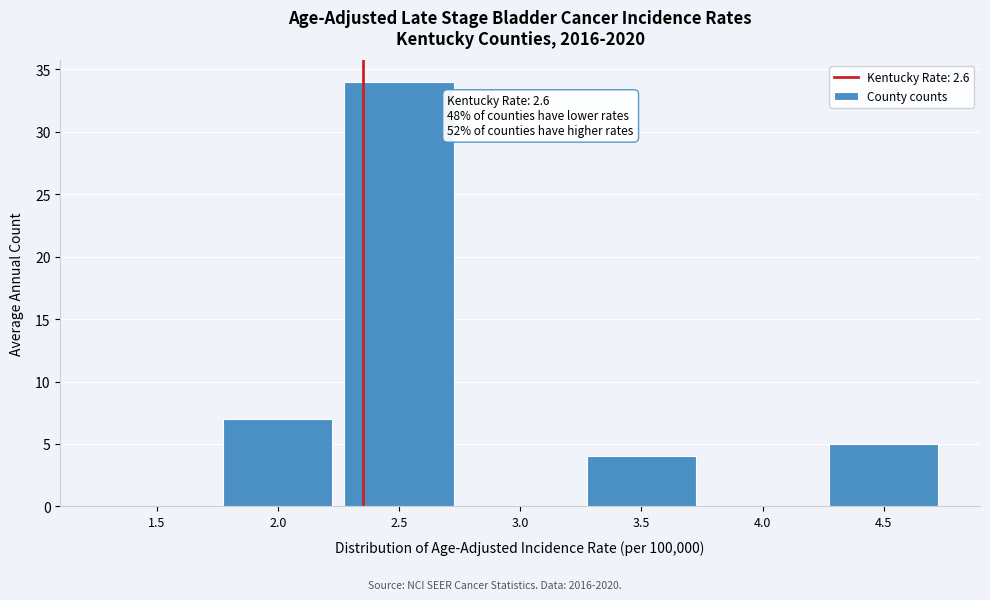

Reading right to left, what are all the values shown in this chart?

4.5=5	4.0=0	3.5=4	3.0=0	2.5=34	2.0=7	1.5=0